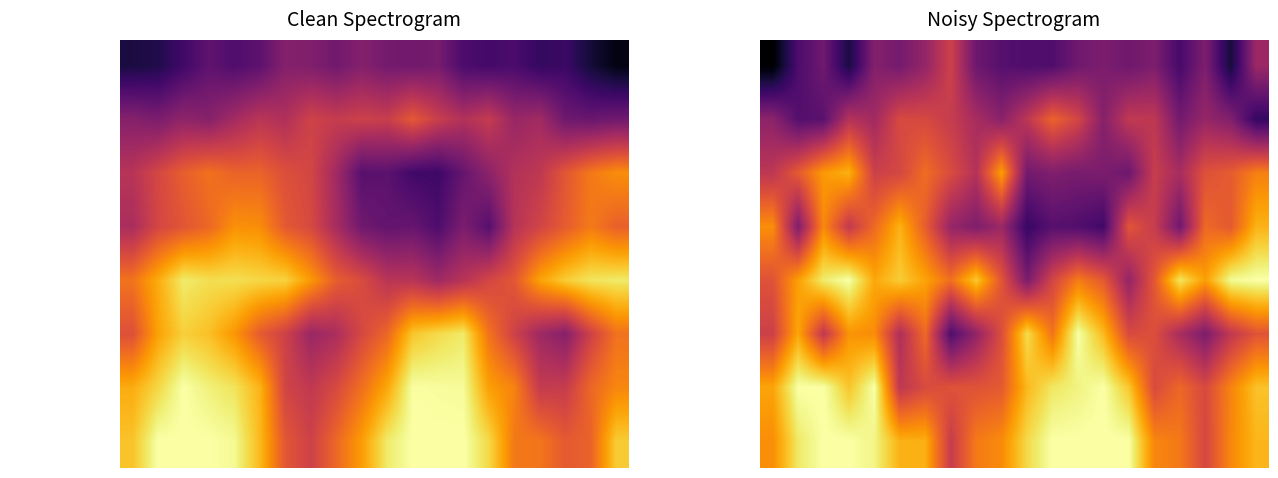

What is the difference between the maximum and second lowest values in the Ibarra, Eduardo series?

0.4